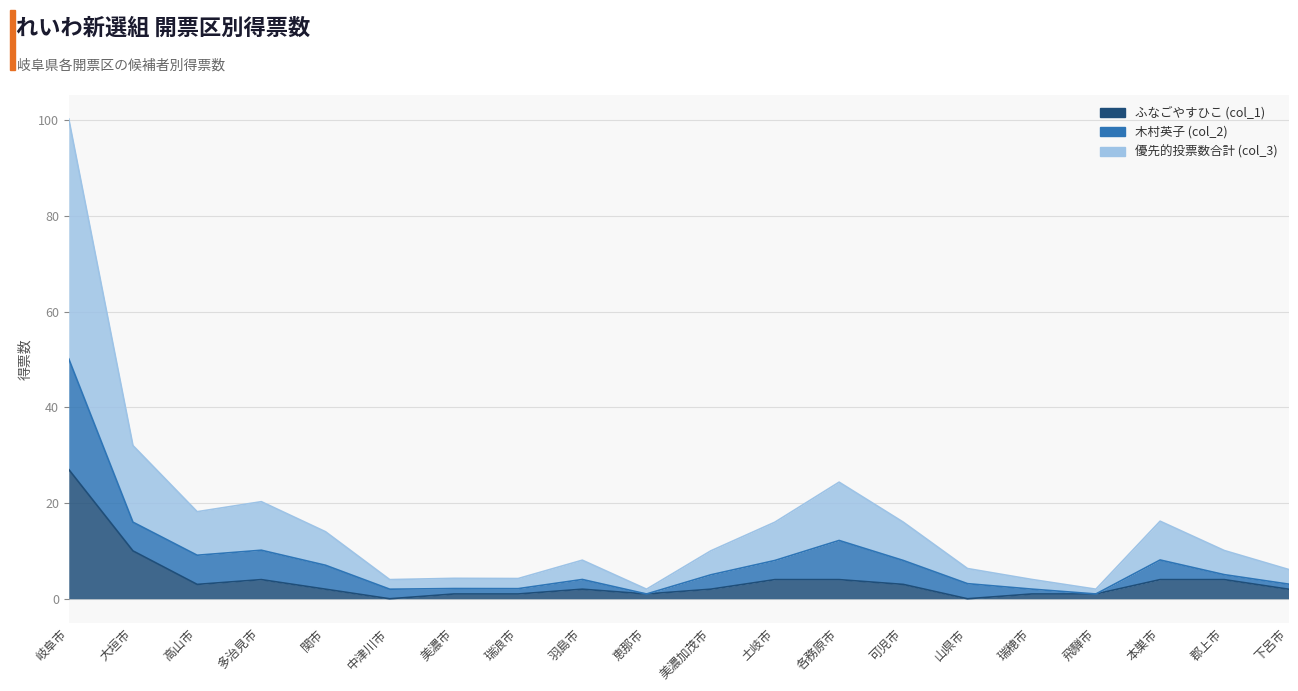

In ふなごやすひこ (col_1), how many points are lower than both neighbors (excluding endpoints)?

4